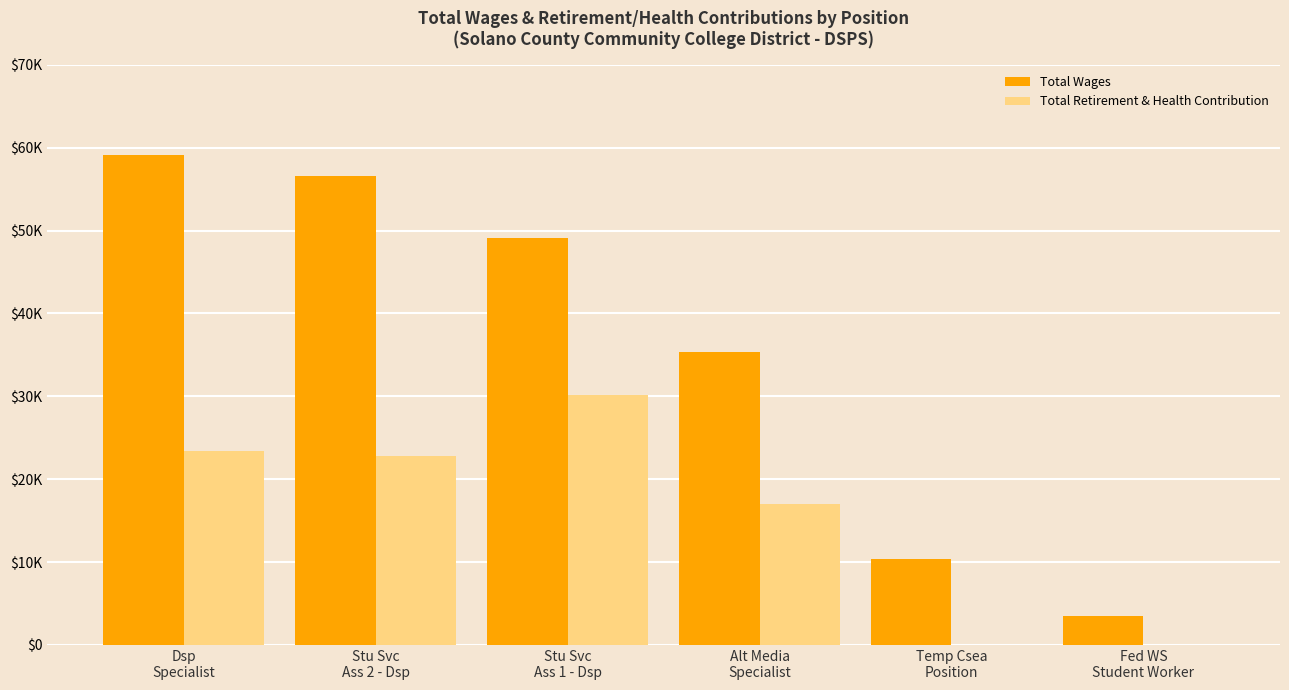

Where does the Total Wages series first go above 49074?

Dsp
Specialist